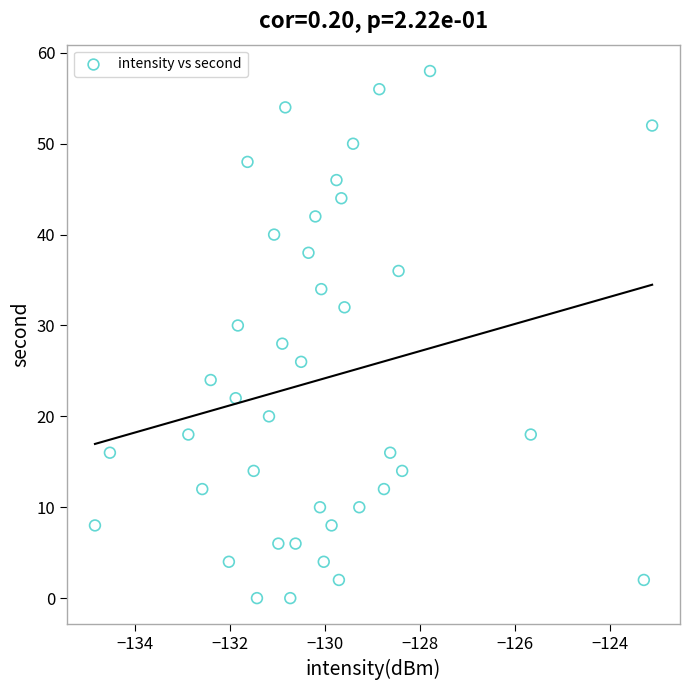

What is the range of Y values (max minus min)?

58